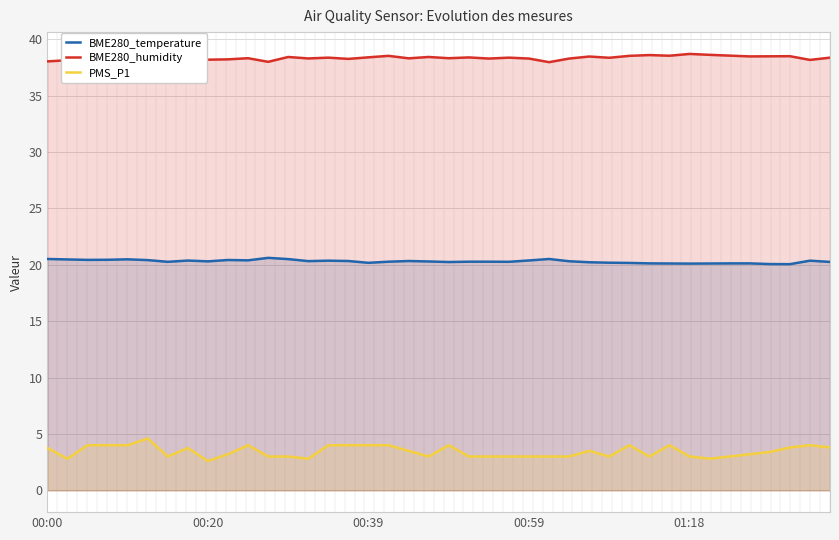

Does the chart display data point markers on the line(s)?

No